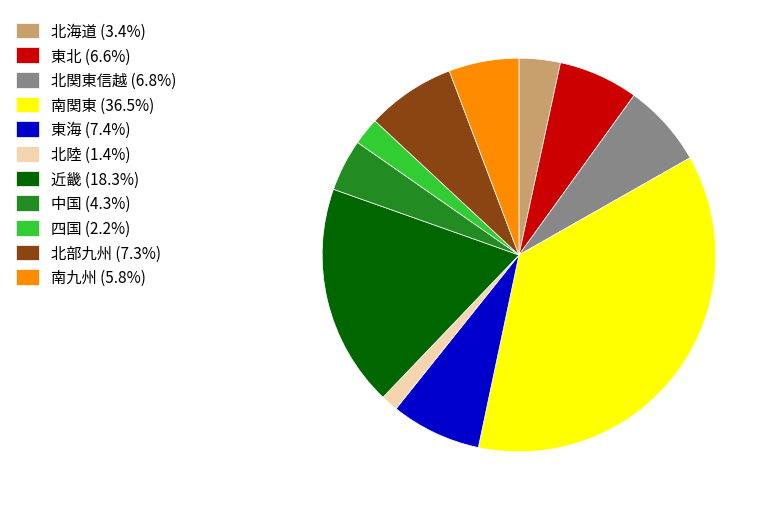

Which category has the biggest portion of the pie?

南関東